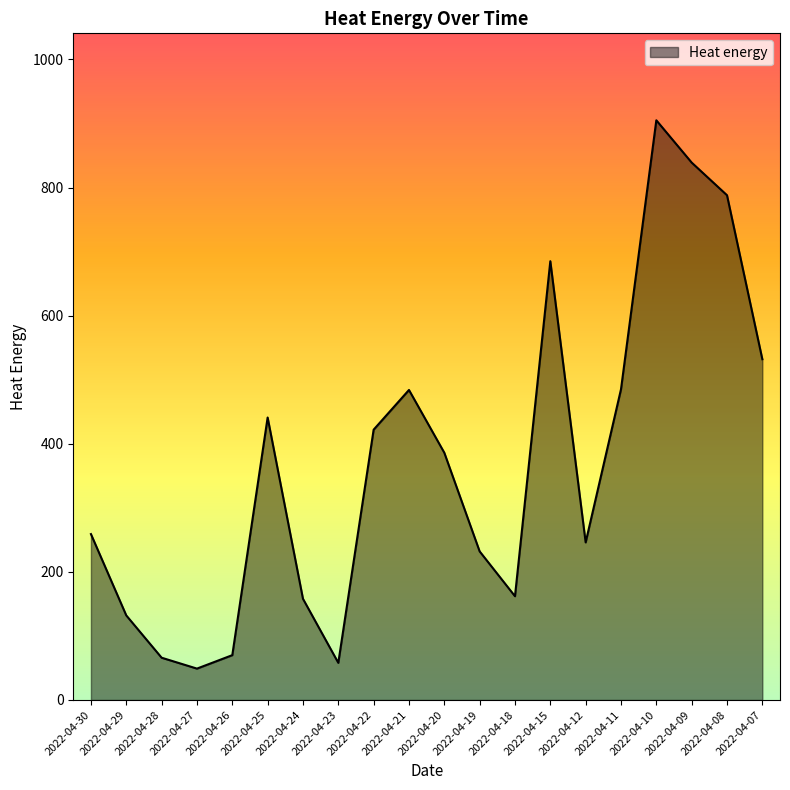

Approximately how many times larger is the value at 2022-04-19 compared to 2022-04-09?

0.3